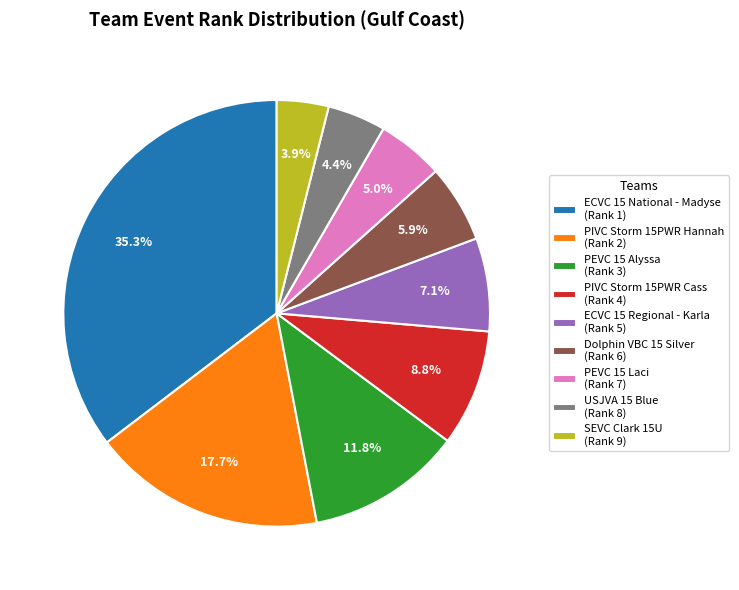

Is there any slice that represents more than half of the pie?

No